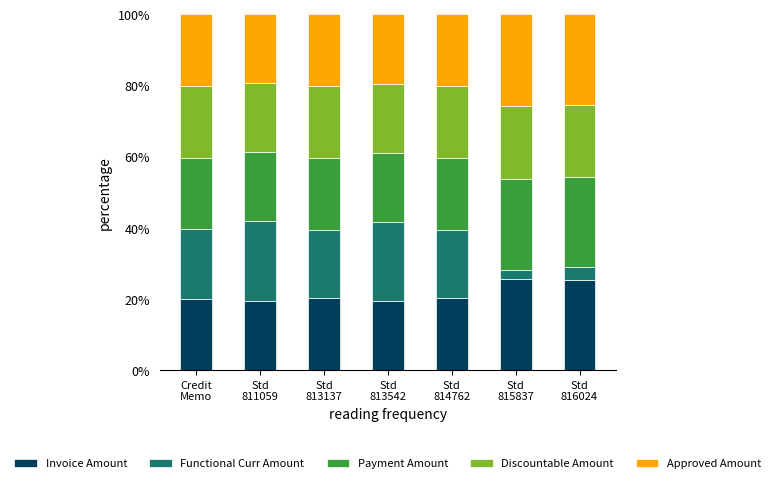

What are all the series names shown in the legend?

Invoice Amount, Functional Curr Amount, Payment Amount, Discountable Amount, Approved Amount